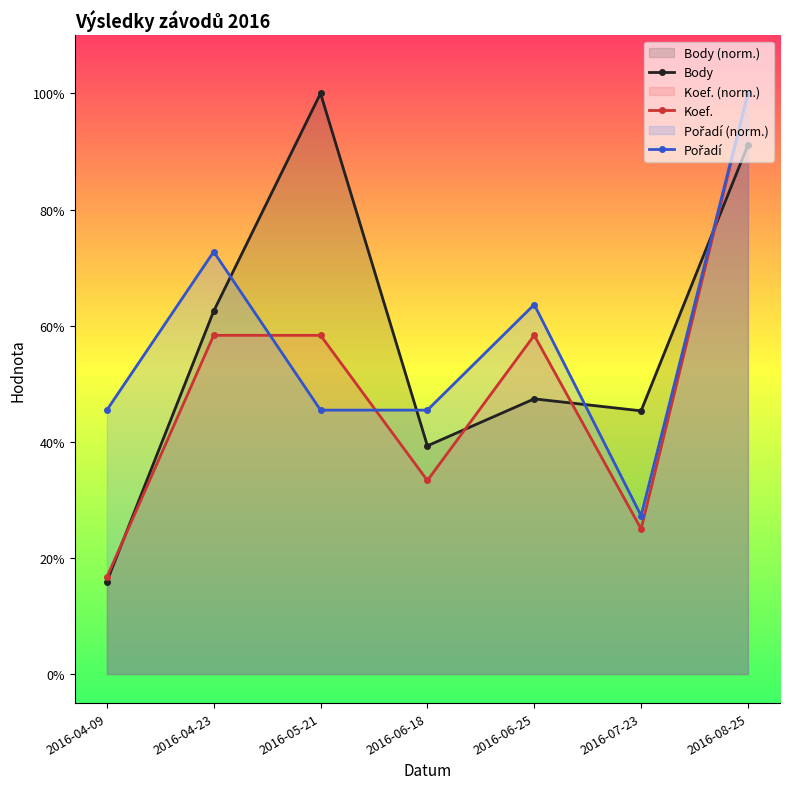

At which category does Body reach its first local peak?

2016-05-21